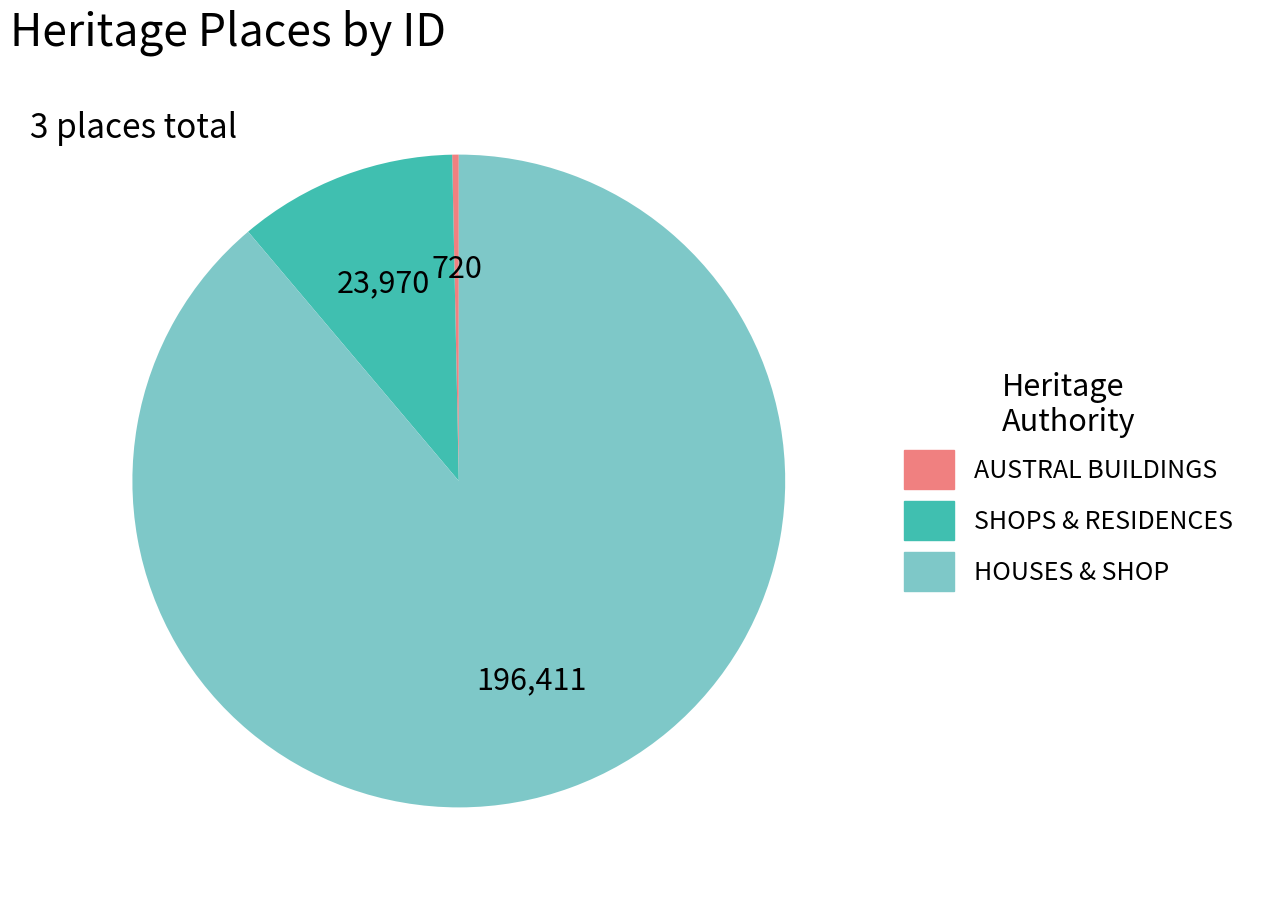

Is it true that SHOPS & RESIDENCES is 11% of the pie?

True